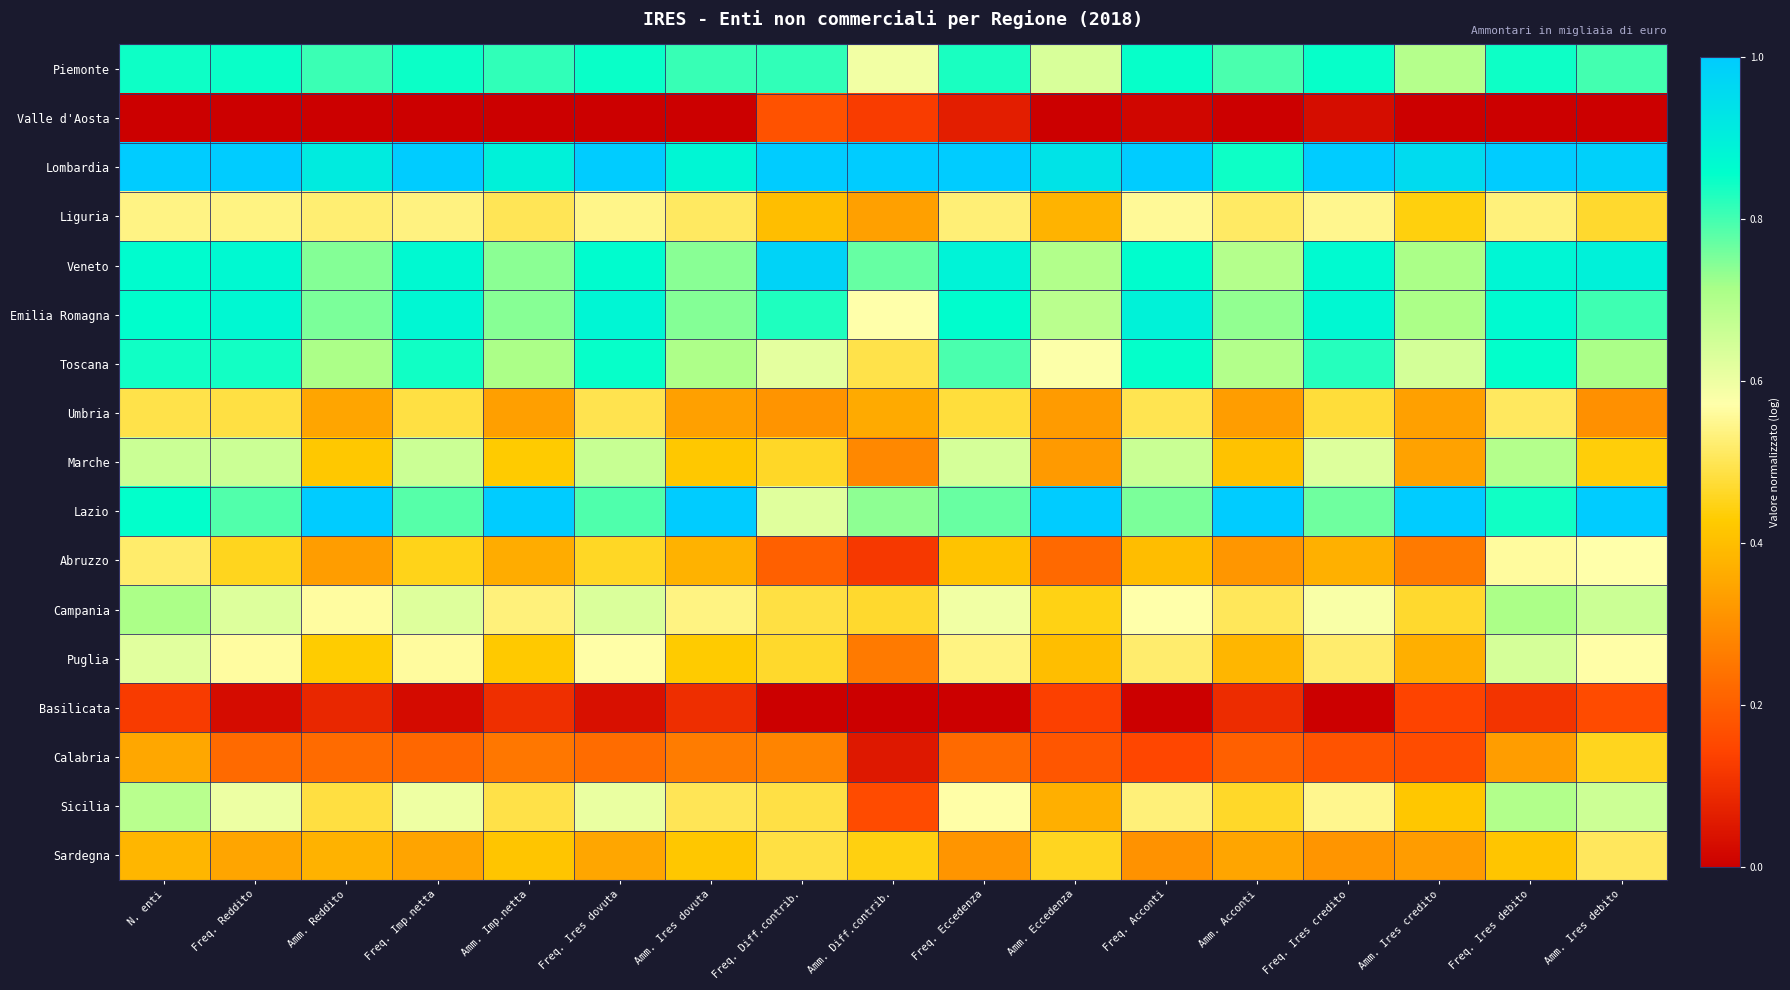

Reading left to right, what are all the values shown in this chart?

Piemonte: N. enti=0.8	Freq. Reddito=0.8	Amm. Reddito=0.8	Freq. Imp.netta=0.8	Amm. Imp.netta=0.8	Freq. Ires dovuta=0.8	Amm. Ires dovuta=0.8	Freq. Diff.contrib.=0.8	Amm. Diff.contrib.=0.6	Freq. Eccedenza=0.8	Amm. Eccedenza=0.6	Freq. Acconti=0.9	Amm. Acconti=0.8	Freq. Ires credito=0.9	Amm. Ires credito=0.7	Freq. Ires debito=0.8	Amm. Ires debito=0.8
Valle d'Aosta: N. enti=0.0	Freq. Reddito=0.0	Amm. Reddito=0.0	Freq. Imp.netta=0.0	Amm. Imp.netta=0.0	Freq. Ires dovuta=0.0	Amm. Ires dovuta=0.0	Freq. Diff.contrib.=0.2	Amm. Diff.contrib.=0.1	Freq. Eccedenza=0.1	Amm. Eccedenza=0.0	Freq. Acconti=0.0	Amm. Acconti=0.0	Freq. Ires credito=0.0	Amm. Ires credito=0.0	Freq. Ires debito=0.0	Amm. Ires debito=0.0
Lombardia: N. enti=1.0	Freq. Reddito=1.0	Amm. Reddito=0.9	Freq. Imp.netta=1.0	Amm. Imp.netta=0.9	Freq. Ires dovuta=1.0	Amm. Ires dovuta=0.9	Freq. Diff.contrib.=1.0	Amm. Diff.contrib.=1.0	Freq. Eccedenza=1.0	Amm. Eccedenza=0.9	Freq. Acconti=1.0	Amm. Acconti=0.8	Freq. Ires credito=1.0	Amm. Ires credito=1.0	Freq. Ires debito=1.0	Amm. Ires debito=1.0
Liguria: N. enti=0.5	Freq. Reddito=0.5	Amm. Reddito=0.5	Freq. Imp.netta=0.5	Amm. Imp.netta=0.5	Freq. Ires dovuta=0.5	Amm. Ires dovuta=0.5	Freq. Diff.contrib.=0.4	Amm. Diff.contrib.=0.3	Freq. Eccedenza=0.5	Amm. Eccedenza=0.4	Freq. Acconti=0.6	Amm. Acconti=0.5	Freq. Ires credito=0.5	Amm. Ires credito=0.4	Freq. Ires debito=0.5	Amm. Ires debito=0.5
Veneto: N. enti=0.9	Freq. Reddito=0.9	Amm. Reddito=0.7	Freq. Imp.netta=0.9	Amm. Imp.netta=0.7	Freq. Ires dovuta=0.9	Amm. Ires dovuta=0.7	Freq. Diff.contrib.=1.0	Amm. Diff.contrib.=0.8	Freq. Eccedenza=0.9	Amm. Eccedenza=0.7	Freq. Acconti=0.9	Amm. Acconti=0.7	Freq. Ires credito=0.9	Amm. Ires credito=0.7	Freq. Ires debito=0.9	Amm. Ires debito=0.9
Emilia Romagna: N. enti=0.9	Freq. Reddito=0.9	Amm. Reddito=0.8	Freq. Imp.netta=0.9	Amm. Imp.netta=0.7	Freq. Ires dovuta=0.9	Amm. Ires dovuta=0.7	Freq. Diff.contrib.=0.8	Amm. Diff.contrib.=0.6	Freq. Eccedenza=0.9	Amm. Eccedenza=0.7	Freq. Acconti=0.9	Amm. Acconti=0.7	Freq. Ires credito=0.9	Amm. Ires credito=0.7	Freq. Ires debito=0.9	Amm. Ires debito=0.8
Toscana: N. enti=0.8	Freq. Reddito=0.8	Amm. Reddito=0.7	Freq. Imp.netta=0.8	Amm. Imp.netta=0.7	Freq. Ires dovuta=0.8	Amm. Ires dovuta=0.7	Freq. Diff.contrib.=0.6	Amm. Diff.contrib.=0.5	Freq. Eccedenza=0.8	Amm. Eccedenza=0.6	Freq. Acconti=0.9	Amm. Acconti=0.7	Freq. Ires credito=0.8	Amm. Ires credito=0.6	Freq. Ires debito=0.9	Amm. Ires debito=0.7
Umbria: N. enti=0.5	Freq. Reddito=0.5	Amm. Reddito=0.3	Freq. Imp.netta=0.5	Amm. Imp.netta=0.3	Freq. Ires dovuta=0.5	Amm. Ires dovuta=0.3	Freq. Diff.contrib.=0.3	Amm. Diff.contrib.=0.4	Freq. Eccedenza=0.5	Amm. Eccedenza=0.3	Freq. Acconti=0.5	Amm. Acconti=0.3	Freq. Ires credito=0.5	Amm. Ires credito=0.3	Freq. Ires debito=0.5	Amm. Ires debito=0.3
Marche: N. enti=0.7	Freq. Reddito=0.7	Amm. Reddito=0.4	Freq. Imp.netta=0.7	Amm. Imp.netta=0.4	Freq. Ires dovuta=0.7	Amm. Ires dovuta=0.4	Freq. Diff.contrib.=0.5	Amm. Diff.contrib.=0.3	Freq. Eccedenza=0.6	Amm. Eccedenza=0.3	Freq. Acconti=0.7	Amm. Acconti=0.4	Freq. Ires credito=0.6	Amm. Ires credito=0.3	Freq. Ires debito=0.7	Amm. Ires debito=0.4
Lazio: N. enti=0.9	Freq. Reddito=0.8	Amm. Reddito=1.0	Freq. Imp.netta=0.8	Amm. Imp.netta=1.0	Freq. Ires dovuta=0.8	Amm. Ires dovuta=1.0	Freq. Diff.contrib.=0.6	Amm. Diff.contrib.=0.7	Freq. Eccedenza=0.8	Amm. Eccedenza=1.0	Freq. Acconti=0.8	Amm. Acconti=1.0	Freq. Ires credito=0.8	Amm. Ires credito=1.0	Freq. Ires debito=0.8	Amm. Ires debito=1.0
Abruzzo: N. enti=0.5	Freq. Reddito=0.5	Amm. Reddito=0.3	Freq. Imp.netta=0.4	Amm. Imp.netta=0.4	Freq. Ires dovuta=0.5	Amm. Ires dovuta=0.4	Freq. Diff.contrib.=0.2	Amm. Diff.contrib.=0.1	Freq. Eccedenza=0.4	Amm. Eccedenza=0.2	Freq. Acconti=0.4	Amm. Acconti=0.3	Freq. Ires credito=0.4	Amm. Ires credito=0.3	Freq. Ires debito=0.6	Amm. Ires debito=0.6
Campania: N. enti=0.7	Freq. Reddito=0.6	Amm. Reddito=0.6	Freq. Imp.netta=0.6	Amm. Imp.netta=0.5	Freq. Ires dovuta=0.6	Amm. Ires dovuta=0.5	Freq. Diff.contrib.=0.5	Amm. Diff.contrib.=0.5	Freq. Eccedenza=0.6	Amm. Eccedenza=0.4	Freq. Acconti=0.6	Amm. Acconti=0.5	Freq. Ires credito=0.6	Amm. Ires credito=0.5	Freq. Ires debito=0.7	Amm. Ires debito=0.7
Puglia: N. enti=0.6	Freq. Reddito=0.6	Amm. Reddito=0.4	Freq. Imp.netta=0.6	Amm. Imp.netta=0.4	Freq. Ires dovuta=0.6	Amm. Ires dovuta=0.4	Freq. Diff.contrib.=0.5	Amm. Diff.contrib.=0.3	Freq. Eccedenza=0.5	Amm. Eccedenza=0.4	Freq. Acconti=0.5	Amm. Acconti=0.4	Freq. Ires credito=0.5	Amm. Ires credito=0.4	Freq. Ires debito=0.6	Amm. Ires debito=0.6
Basilicata: N. enti=0.1	Freq. Reddito=0.0	Amm. Reddito=0.1	Freq. Imp.netta=0.0	Amm. Imp.netta=0.1	Freq. Ires dovuta=0.0	Amm. Ires dovuta=0.1	Freq. Diff.contrib.=0.0	Amm. Diff.contrib.=0.0	Freq. Eccedenza=0.0	Amm. Eccedenza=0.1	Freq. Acconti=0.0	Amm. Acconti=0.1	Freq. Ires credito=0.0	Amm. Ires credito=0.1	Freq. Ires debito=0.1	Amm. Ires debito=0.2
Calabria: N. enti=0.4	Freq. Reddito=0.2	Amm. Reddito=0.2	Freq. Imp.netta=0.2	Amm. Imp.netta=0.3	Freq. Ires dovuta=0.2	Amm. Ires dovuta=0.3	Freq. Diff.contrib.=0.3	Amm. Diff.contrib.=0.1	Freq. Eccedenza=0.2	Amm. Eccedenza=0.2	Freq. Acconti=0.1	Amm. Acconti=0.2	Freq. Ires credito=0.2	Amm. Ires credito=0.2	Freq. Ires debito=0.3	Amm. Ires debito=0.5
Sicilia: N. enti=0.7	Freq. Reddito=0.6	Amm. Reddito=0.5	Freq. Imp.netta=0.6	Amm. Imp.netta=0.5	Freq. Ires dovuta=0.6	Amm. Ires dovuta=0.5	Freq. Diff.contrib.=0.5	Amm. Diff.contrib.=0.2	Freq. Eccedenza=0.6	Amm. Eccedenza=0.4	Freq. Acconti=0.5	Amm. Acconti=0.5	Freq. Ires credito=0.5	Amm. Ires credito=0.4	Freq. Ires debito=0.7	Amm. Ires debito=0.7
Sardegna: N. enti=0.4	Freq. Reddito=0.3	Amm. Reddito=0.4	Freq. Imp.netta=0.3	Amm. Imp.netta=0.4	Freq. Ires dovuta=0.3	Amm. Ires dovuta=0.4	Freq. Diff.contrib.=0.5	Amm. Diff.contrib.=0.4	Freq. Eccedenza=0.3	Amm. Eccedenza=0.5	Freq. Acconti=0.3	Amm. Acconti=0.3	Freq. Ires credito=0.3	Amm. Ires credito=0.3	Freq. Ires debito=0.4	Amm. Ires debito=0.5